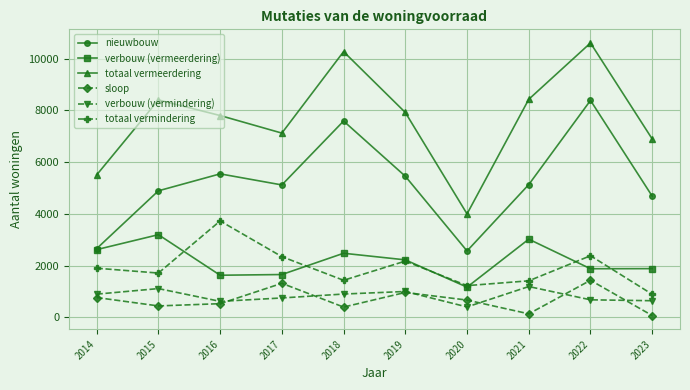

What is the maximum value for totaal vermeerdering?

10603